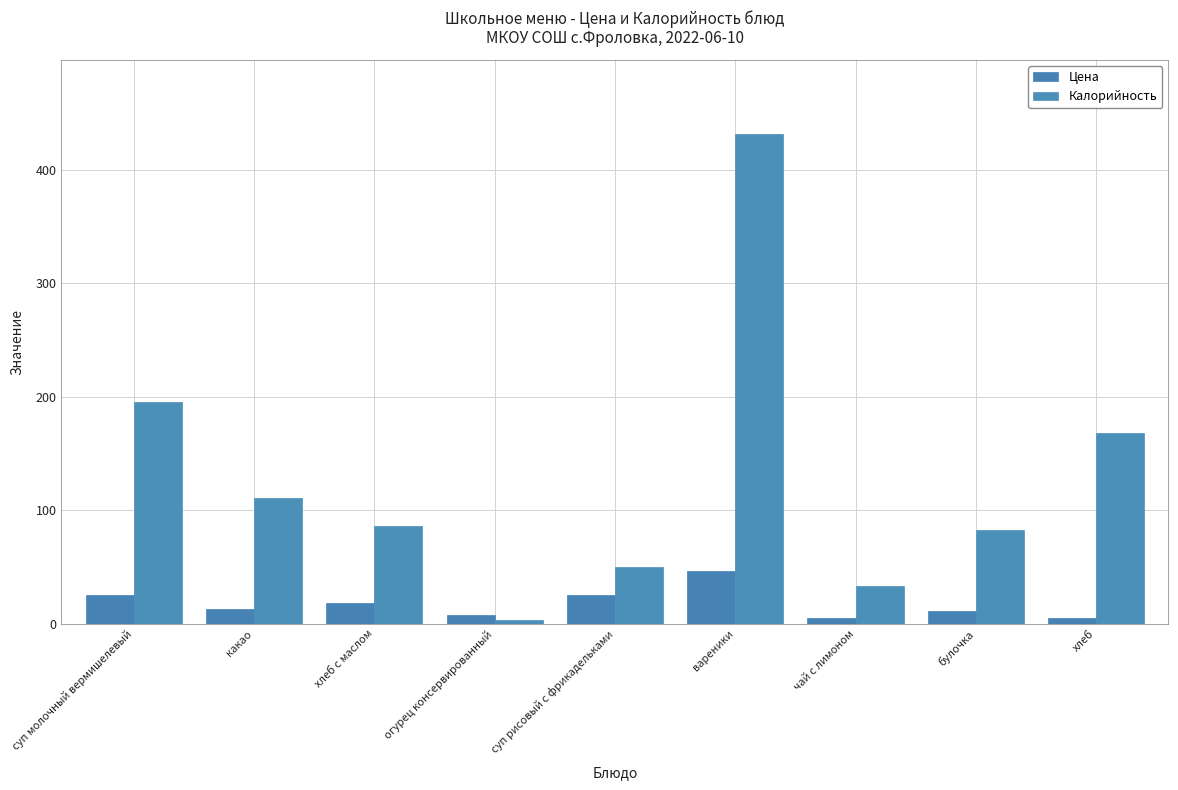

How many bars are there in total?

18